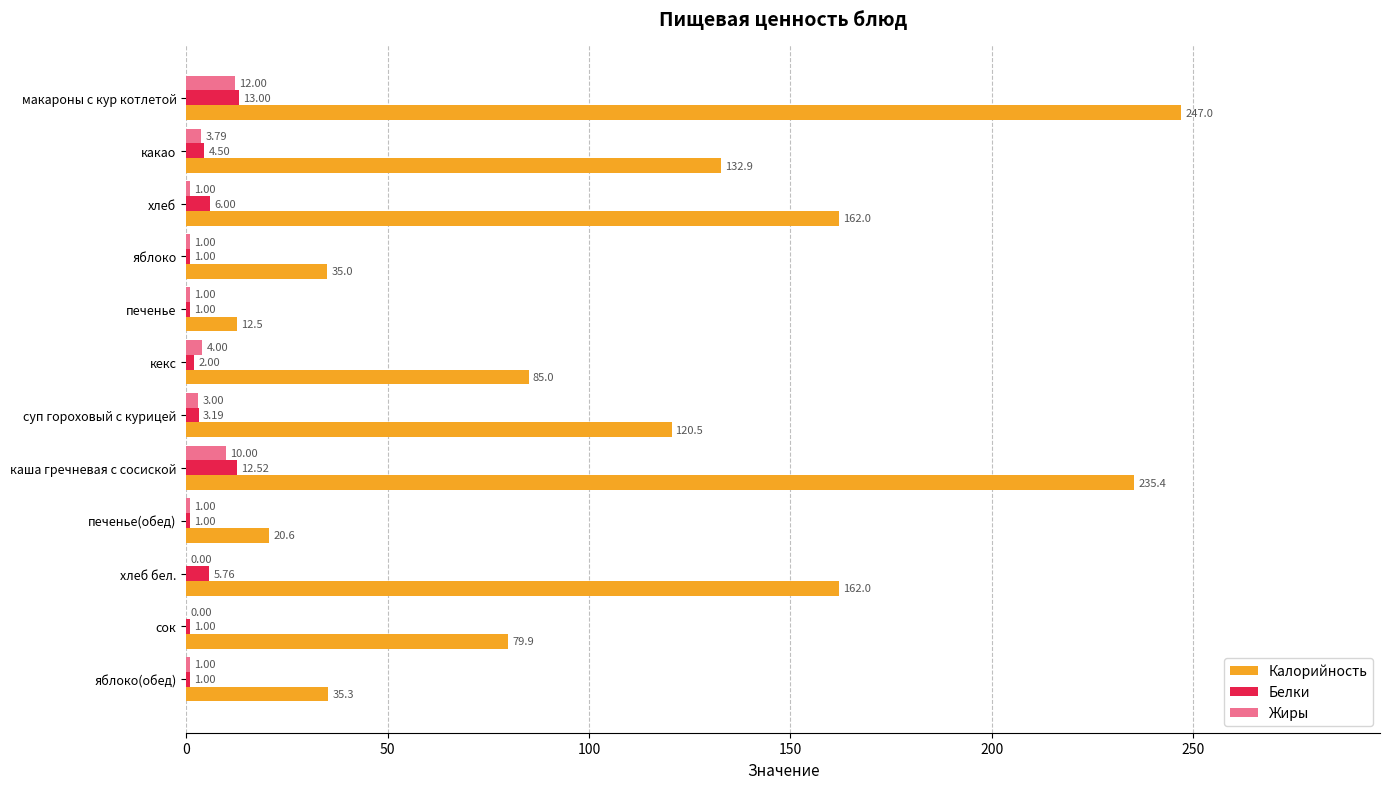

Is the value of Белки at печенье(обед) greater than the value of Калорийность at макароны с кур котлетой?

No